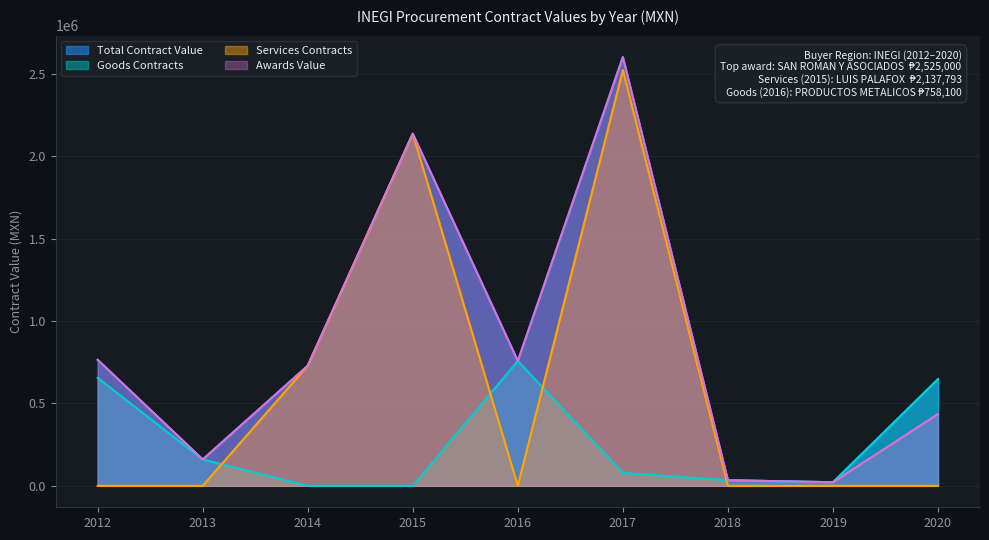

What is the difference between the second highest and minimum values in the Services Contracts series?

2137793.4